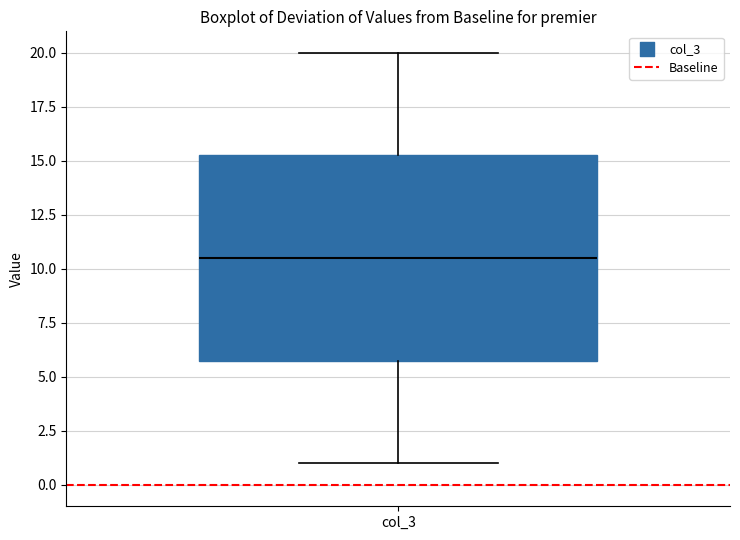

Transcribe this box plot: give where the median line is, the range the box spans, and where the two whiskers end, as read against the y-axis. The values are not printed on the chart, so give them approximately, as read against the axis.

median 10.5, box 6.0 to 15.5, whiskers 1.0 to 20.0